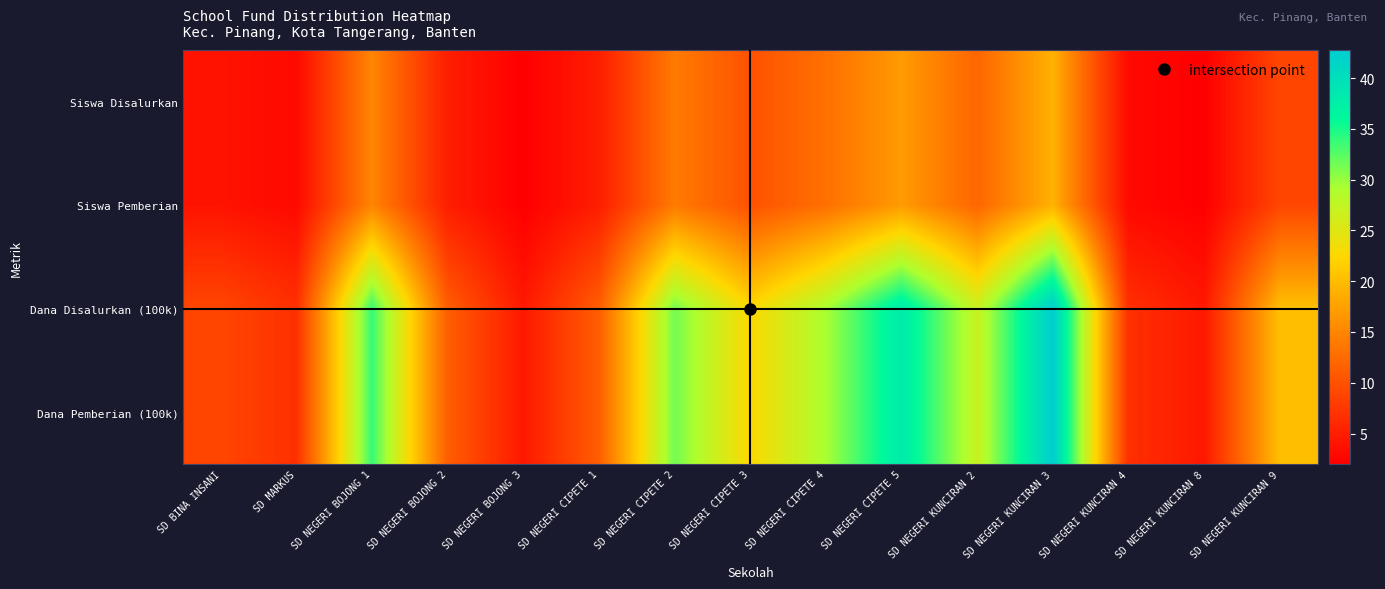

Reading right to left, extract all data points from this chart.

Siswa Disalurkan: SD NEGERI KUNCIRAN 9=9.0	SD NEGERI KUNCIRAN 8=2.0	SD NEGERI KUNCIRAN 4=3.0	SD NEGERI KUNCIRAN 3=19.0	SD NEGERI KUNCIRAN 2=12.0	SD NEGERI CIPETE 5=17.0	SD NEGERI CIPETE 4=13.0	SD NEGERI CIPETE 3=10.0	SD NEGERI CIPETE 2=14.0	SD NEGERI CIPETE 1=5.0	SD NEGERI BOJONG 3=2.0	SD NEGERI BOJONG 2=5.0	SD NEGERI BOJONG 1=15.0	SD MARKUS=3.0	SD BINA INSANI=4.0
Siswa Pemberian: SD NEGERI KUNCIRAN 9=9.0	SD NEGERI KUNCIRAN 8=2.0	SD NEGERI KUNCIRAN 4=3.0	SD NEGERI KUNCIRAN 3=19.0	SD NEGERI KUNCIRAN 2=12.0	SD NEGERI CIPETE 5=17.0	SD NEGERI CIPETE 4=13.0	SD NEGERI CIPETE 3=10.0	SD NEGERI CIPETE 2=14.0	SD NEGERI CIPETE 1=5.0	SD NEGERI BOJONG 3=2.0	SD NEGERI BOJONG 2=5.0	SD NEGERI BOJONG 1=15.0	SD MARKUS=3.0	SD BINA INSANI=4.0
Dana Disalurkan (100k): SD NEGERI KUNCIRAN 9=20.2	SD NEGERI KUNCIRAN 8=4.5	SD NEGERI KUNCIRAN 4=6.8	SD NEGERI KUNCIRAN 3=42.8	SD NEGERI KUNCIRAN 2=27.0	SD NEGERI CIPETE 5=38.2	SD NEGERI CIPETE 4=29.2	SD NEGERI CIPETE 3=22.5	SD NEGERI CIPETE 2=31.5	SD NEGERI CIPETE 1=11.2	SD NEGERI BOJONG 3=4.5	SD NEGERI BOJONG 2=11.2	SD NEGERI BOJONG 1=33.8	SD MARKUS=6.8	SD BINA INSANI=9.0
Dana Pemberian (100k): SD NEGERI KUNCIRAN 9=20.2	SD NEGERI KUNCIRAN 8=4.5	SD NEGERI KUNCIRAN 4=6.8	SD NEGERI KUNCIRAN 3=42.8	SD NEGERI KUNCIRAN 2=27.0	SD NEGERI CIPETE 5=38.2	SD NEGERI CIPETE 4=29.2	SD NEGERI CIPETE 3=22.5	SD NEGERI CIPETE 2=31.5	SD NEGERI CIPETE 1=11.2	SD NEGERI BOJONG 3=4.5	SD NEGERI BOJONG 2=11.2	SD NEGERI BOJONG 1=33.8	SD MARKUS=6.8	SD BINA INSANI=9.0